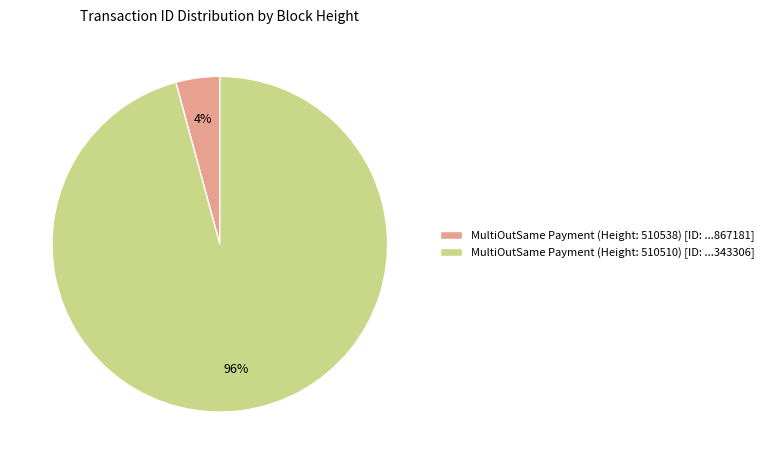

Between MultiOutSame Payment (Height: 510510) [ID: ...343306] and MultiOutSame Payment (Height: 510538) [ID: ...867181], which is larger?

MultiOutSame Payment (Height: 510510) [ID: ...343306]